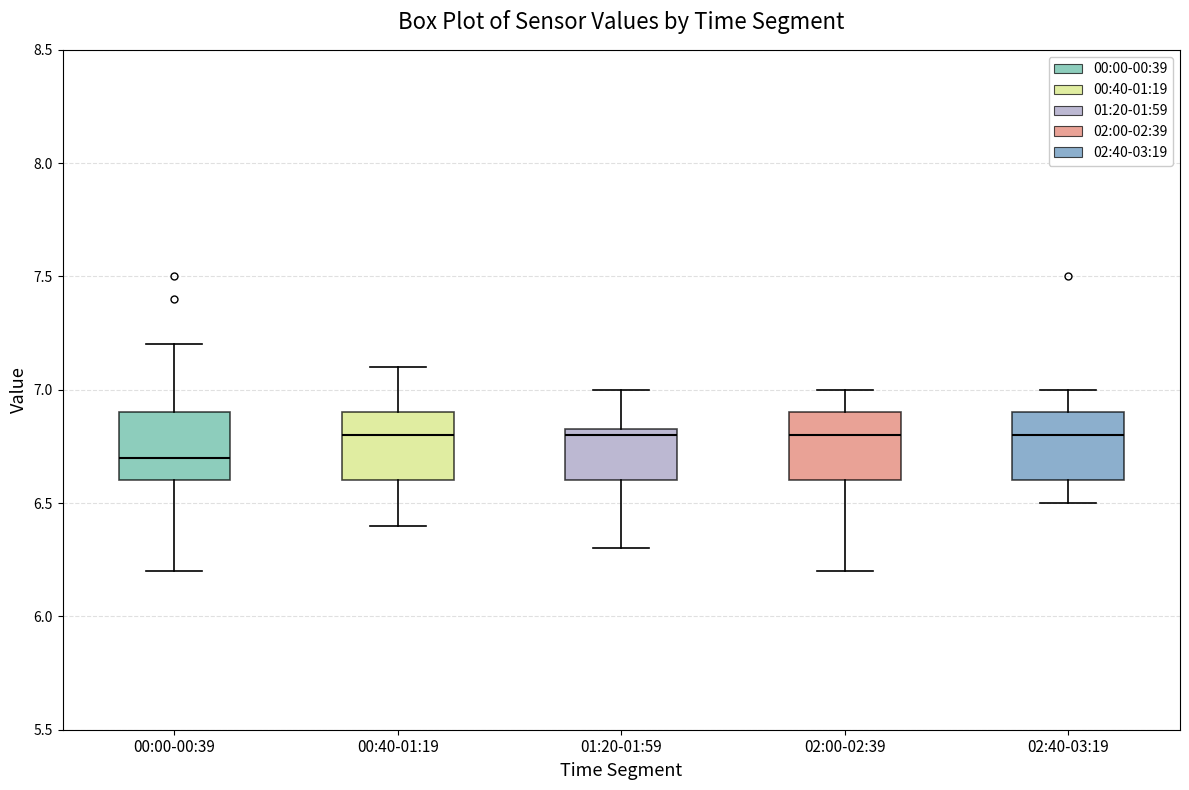

Reading left to right, transcribe this box plot: for each box, give where its median line is, the range the box spans, and where its two whiskers end, as read against the y-axis. The values are not printed on the chart, so give them approximately, as read against the axis.

00:00-00:39: median 6.70, box 6.60 to 6.90, whiskers 6.20 to 7.20
00:40-01:19: median 6.80, box 6.60 to 6.90, whiskers 6.40 to 7.10
01:20-01:59: median 6.80, box 6.60 to 6.85, whiskers 6.30 to 7.00
02:00-02:39: median 6.80, box 6.60 to 6.90, whiskers 6.20 to 7.00
02:40-03:19: median 6.80, box 6.60 to 6.90, whiskers 6.50 to 7.00